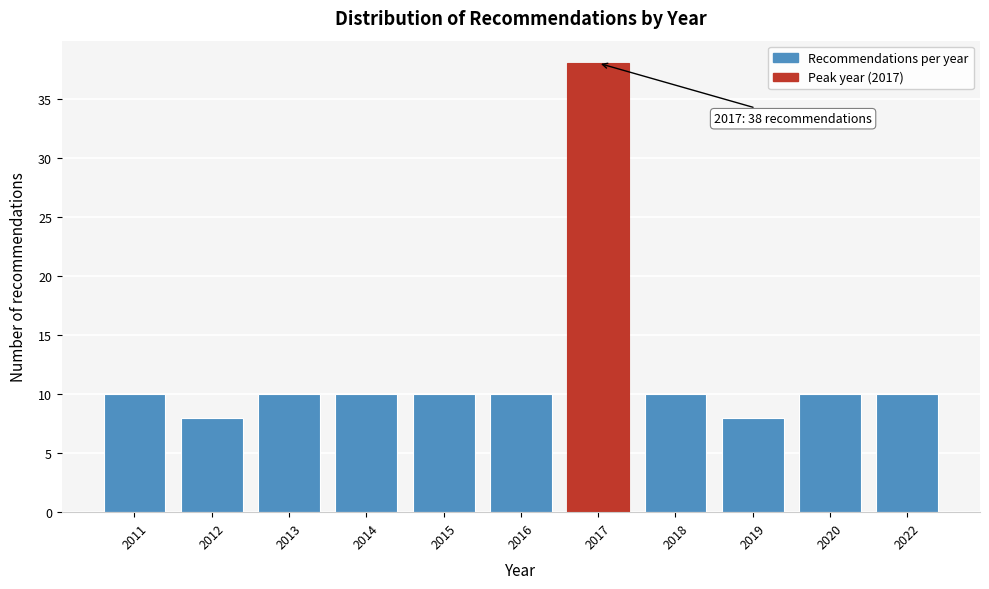

Reading right to left, transcribe all the data shown in this chart.

10	10	8	10	38	10	10	10	10	8	10